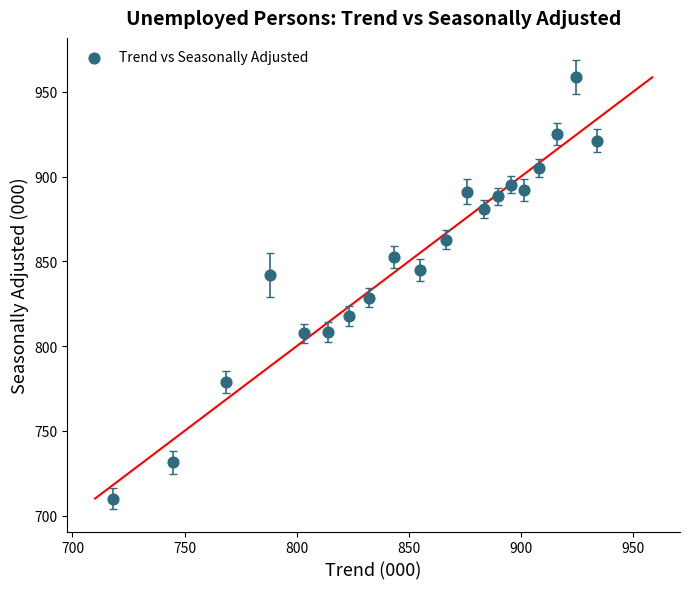

What is the range of X values (max minus min)?

215.6